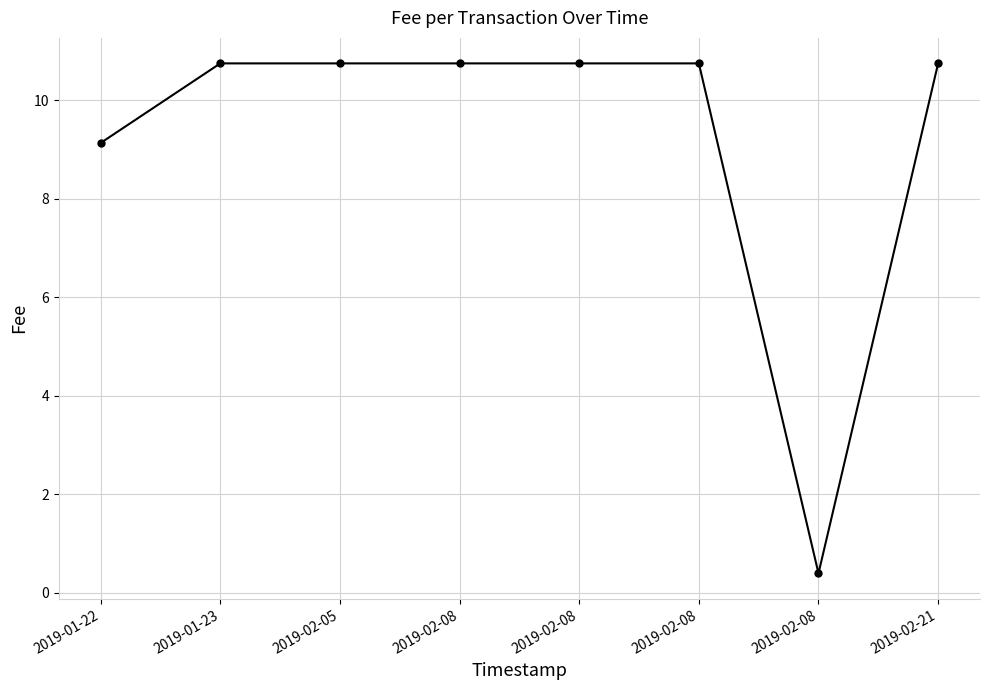

The chart shows a value of 10.8 at 2019-02-08. True or false?

True